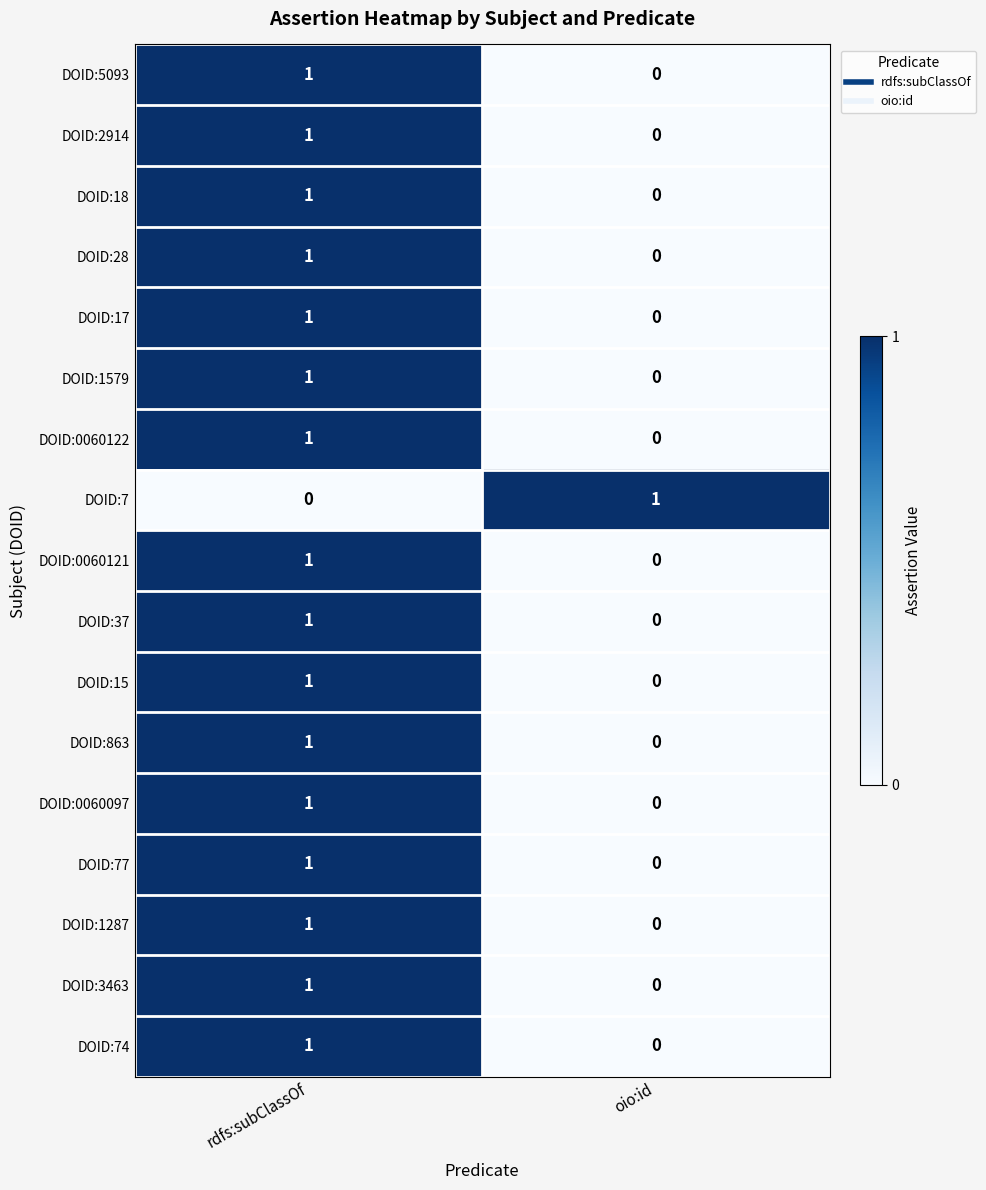

Is the value of DOID:0060122 at rdfs:subClassOf greater than the value of DOID:0060121 at oio:id?

Yes